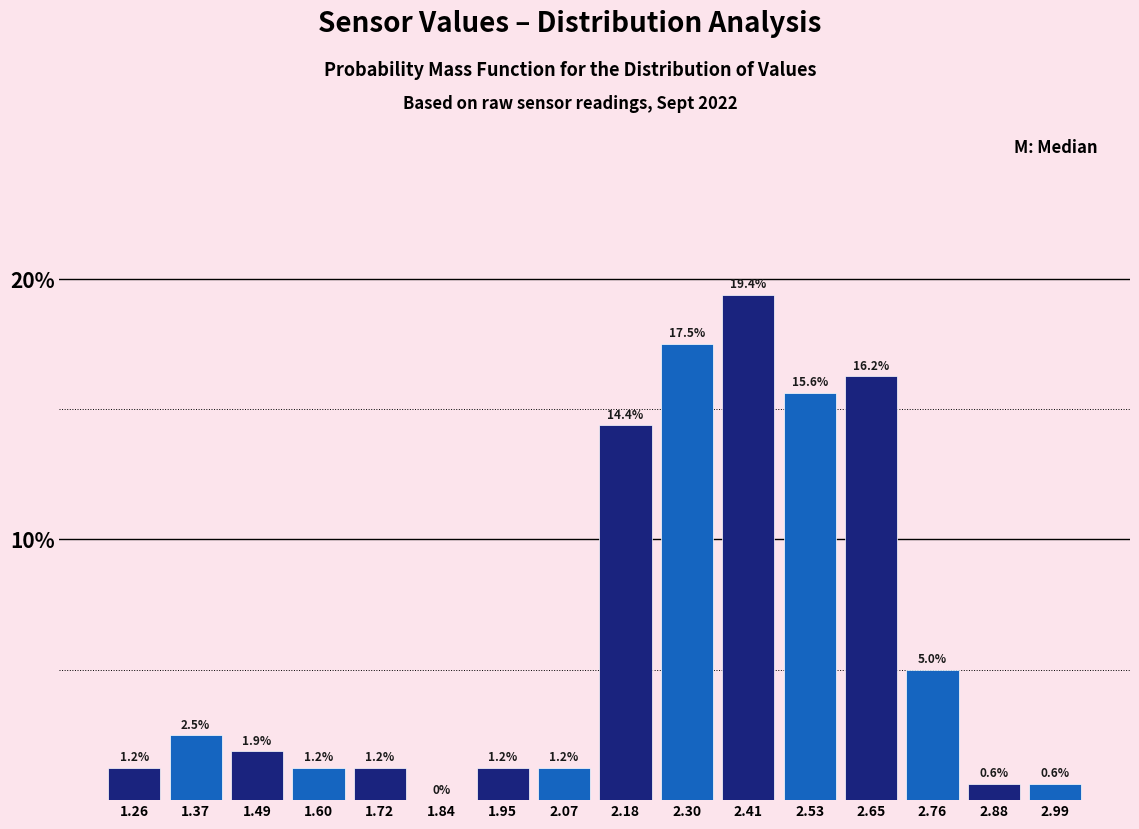

How tall is the bar that spans 1.66 to 1.78 on the x-axis? The bar edges are not printed on the chart, so give them approximately, as read against the axis.

1.2